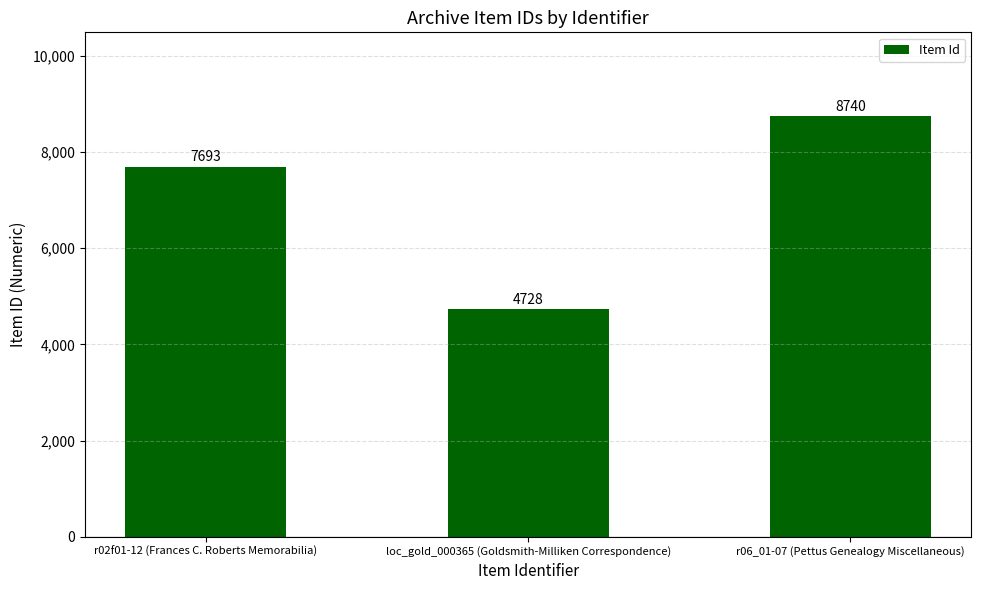

Which label corresponds to the largest value in the chart?

r06_01-07 (Pettus Genealogy Miscellaneous)